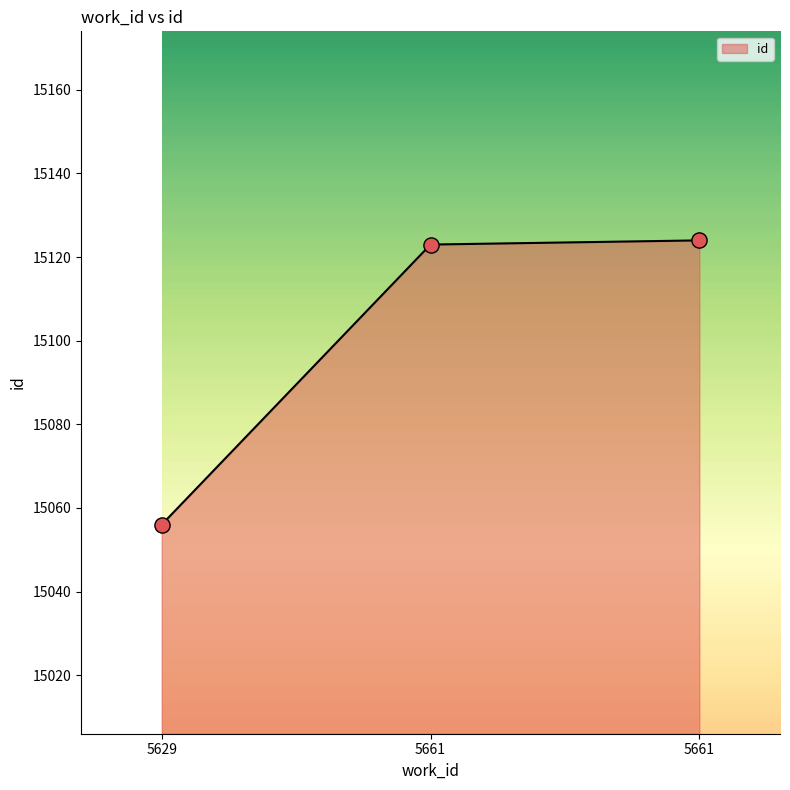

Approximately how many times larger is the value at 5661 compared to 5629?

1.0